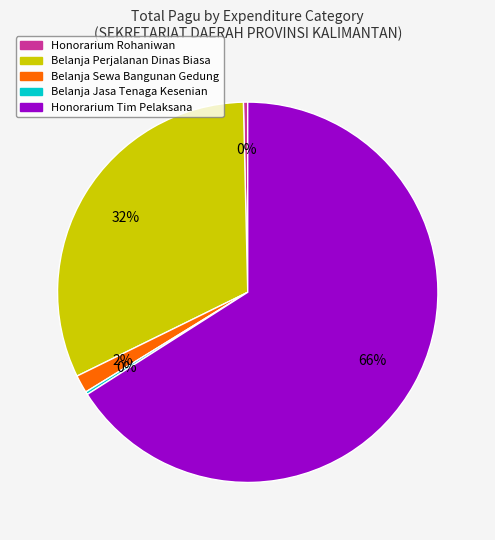

Combined, do Belanja Sewa Bangunan Gedung and Honorarium Rohaniwan account for over 50%?

No